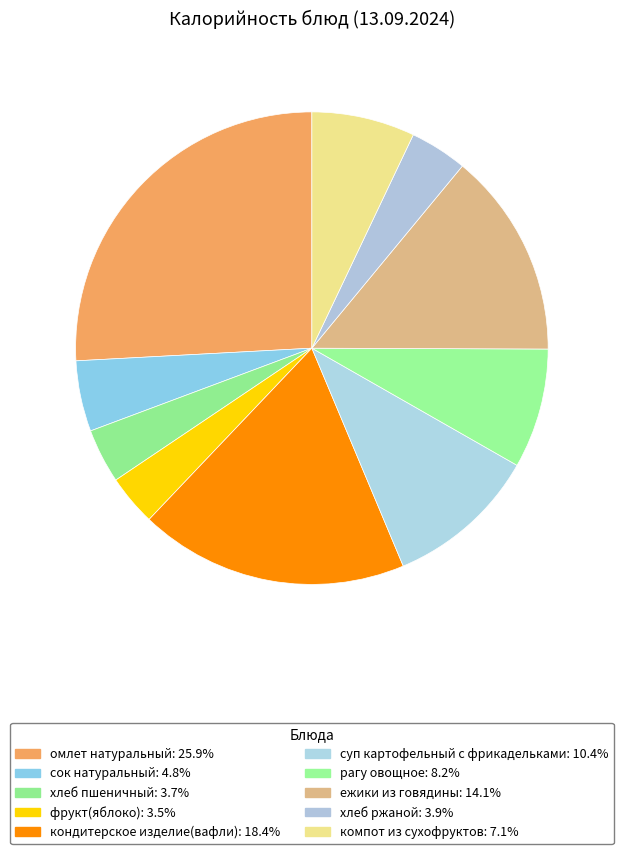

Count the number of slices in the pie.

10